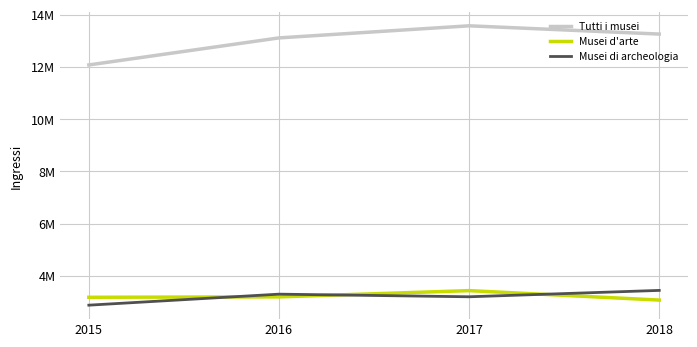

What is the sum of the Tutti i musei values at 2016 and 2017?

26676737